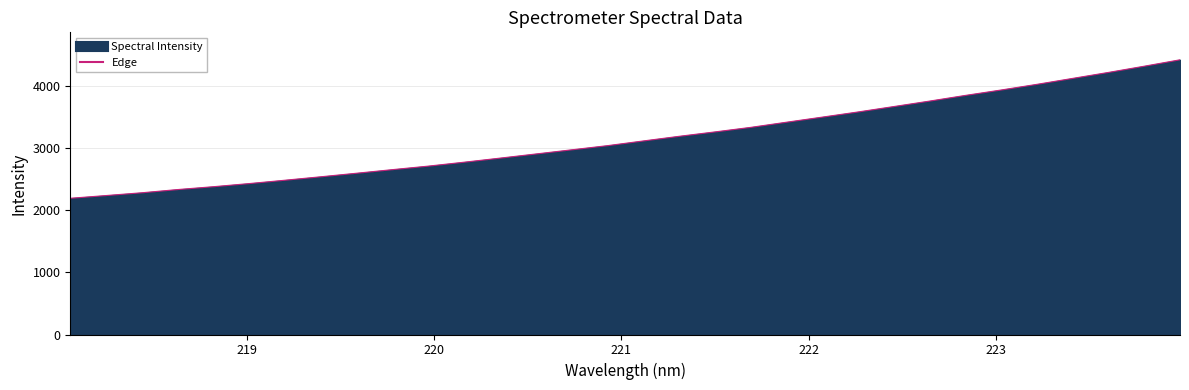

What is the difference between the maximum and minimum values?

2225.3